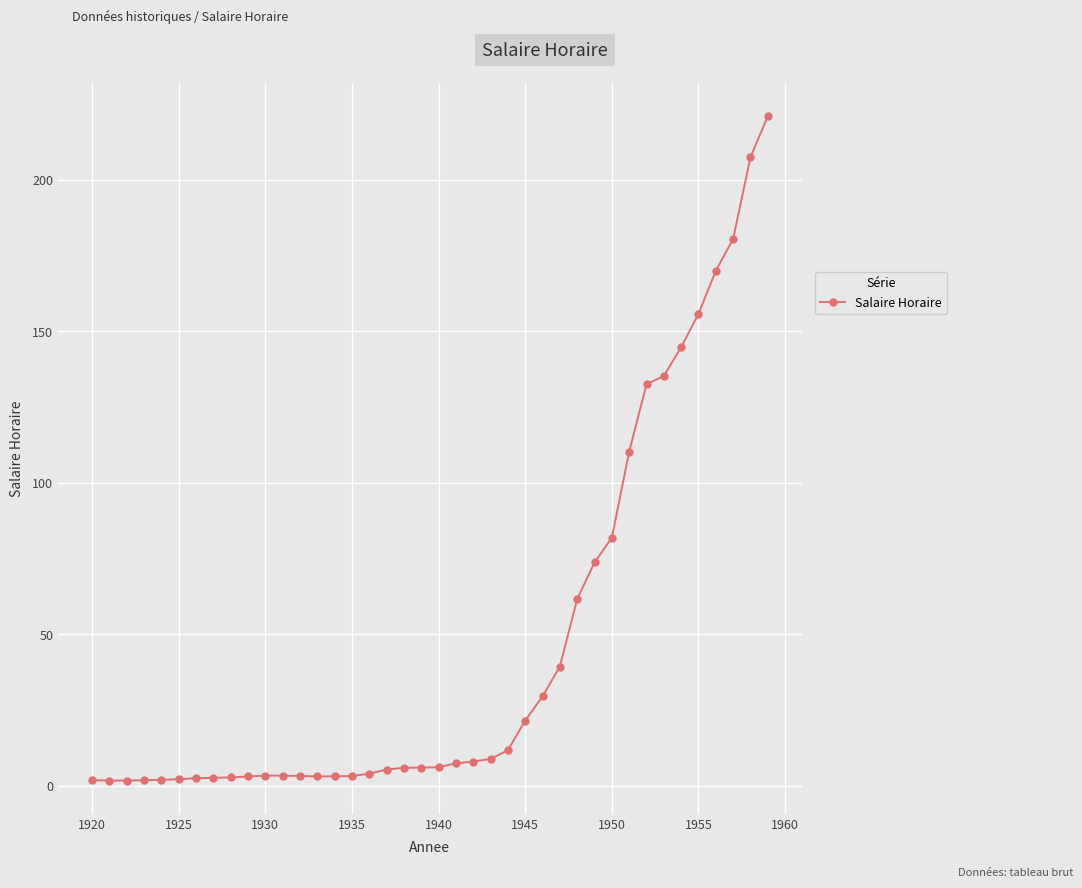

What is the difference between the second highest and minimum values?

205.8